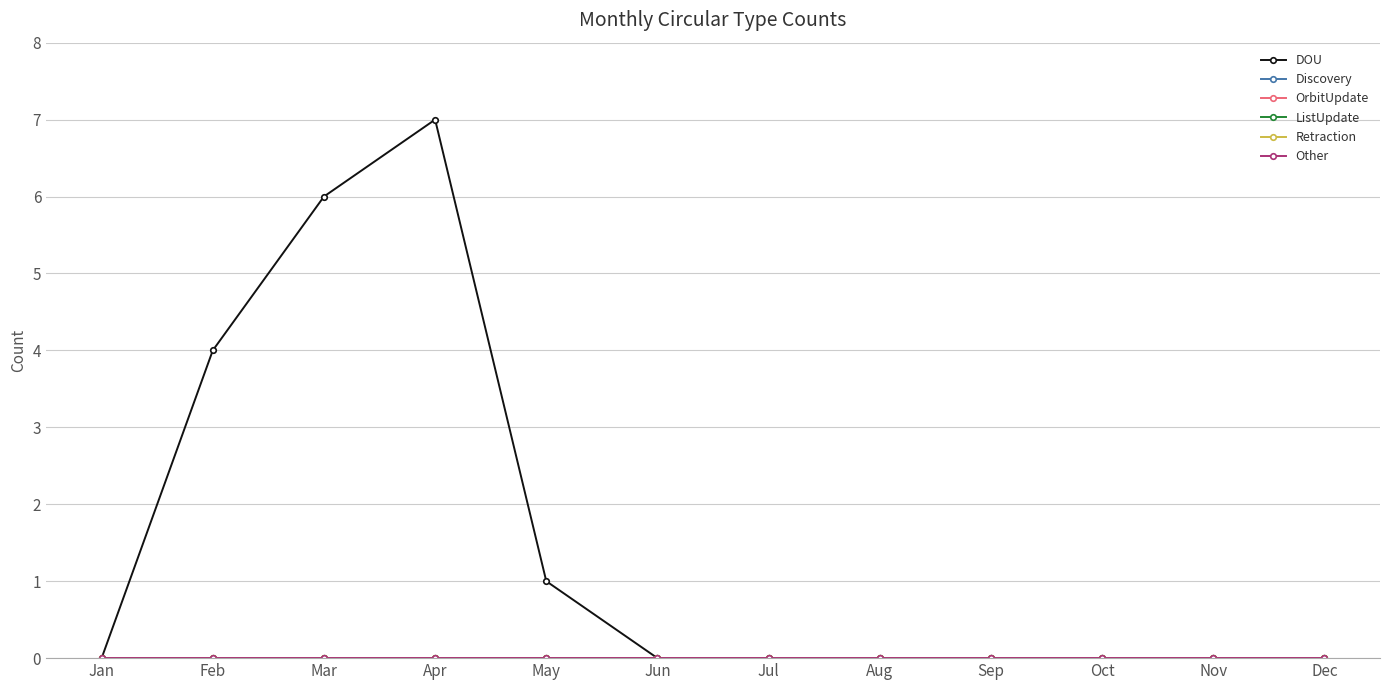

Which series has the largest total across all categories?

DOU